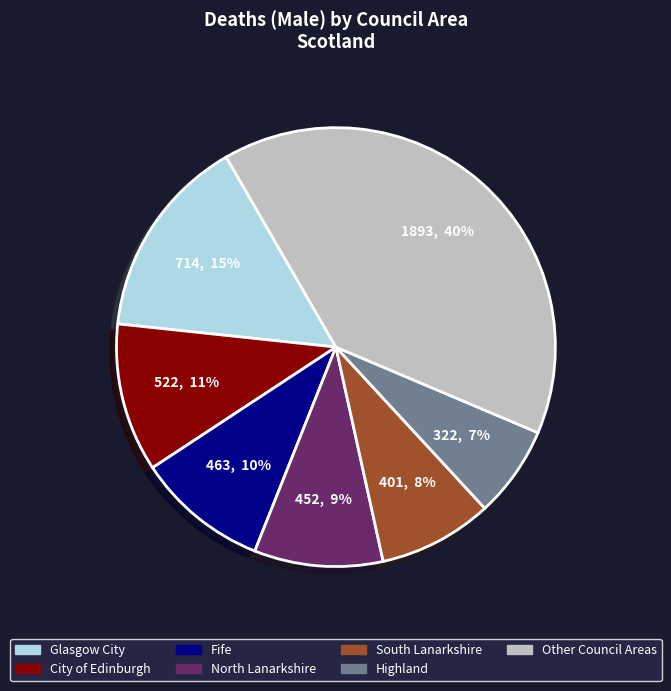

To the nearest percent, what percentage of the pie is Fife?

10%